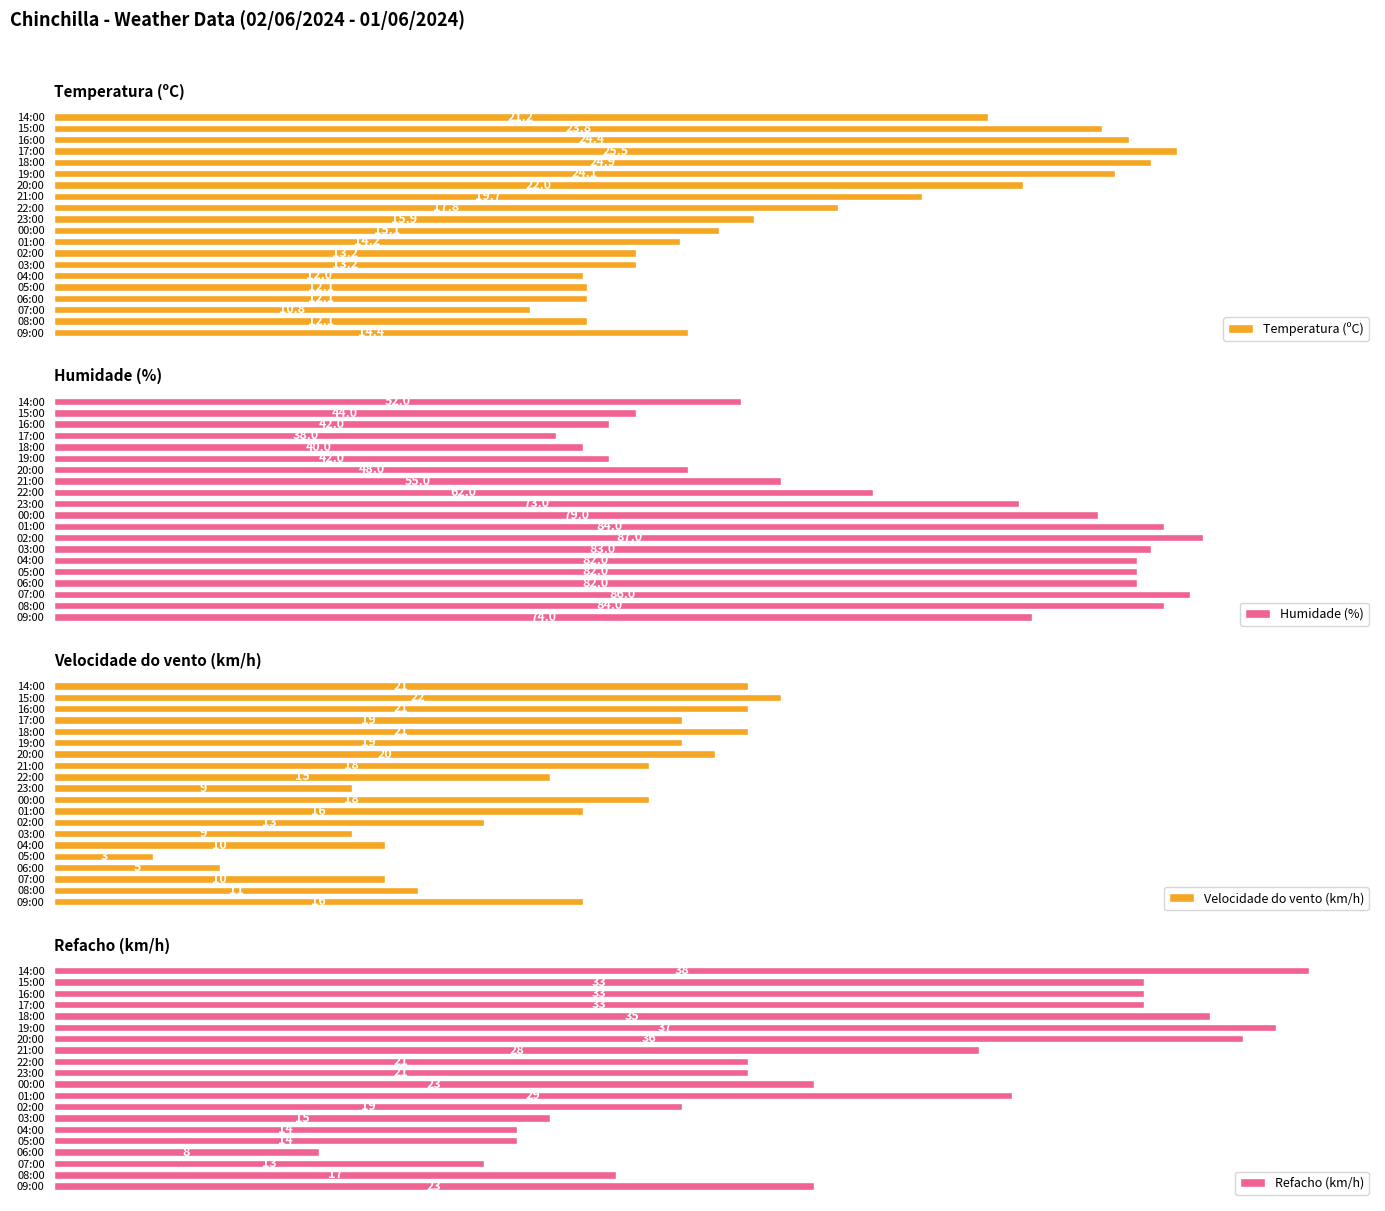

At which label does Humidade (%) reach its minimum?

17:00